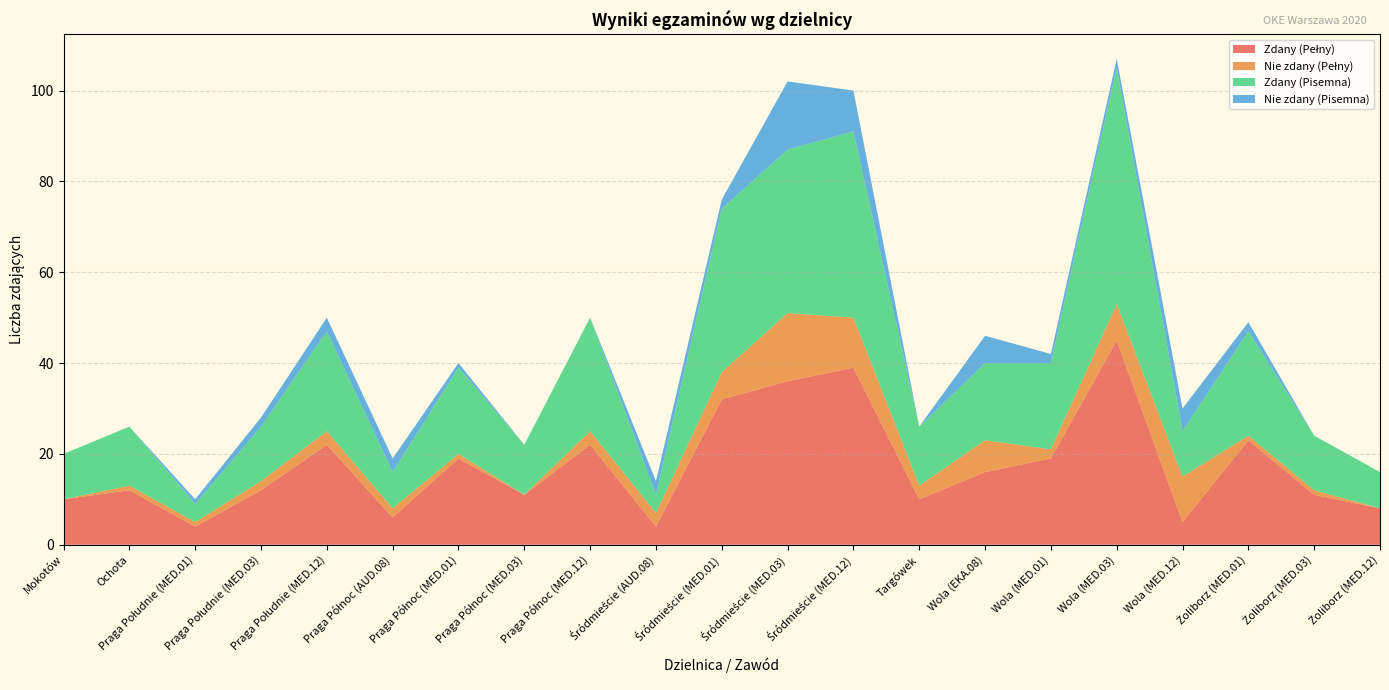

Reading right to left, list all the values displayed in this chart.

Zdany (Pełny): 8	11	23	5	45	19	16	10	39	36	32	4	22	11	19	6	22	12	4	12	10
Nie zdany (Pełny): 0	1	1	10	8	2	7	3	11	15	6	3	3	0	1	2	3	2	1	1	0
Zdany (Pisemna): 8	12	23	10	52	19	17	13	41	36	36	4	25	11	19	8	22	12	4	13	10
Nie zdany (Pisemna): 0	0	2	5	2	2	6	0	9	15	2	3	0	0	1	3	3	2	1	0	0